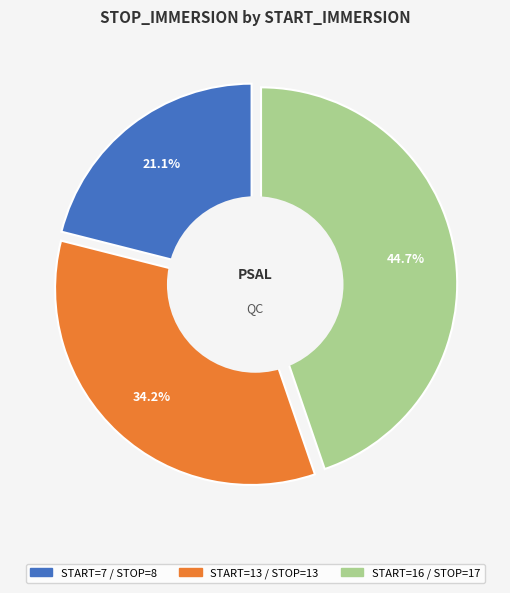

Rank the categories by value from highest to lowest.

16, 13, 7